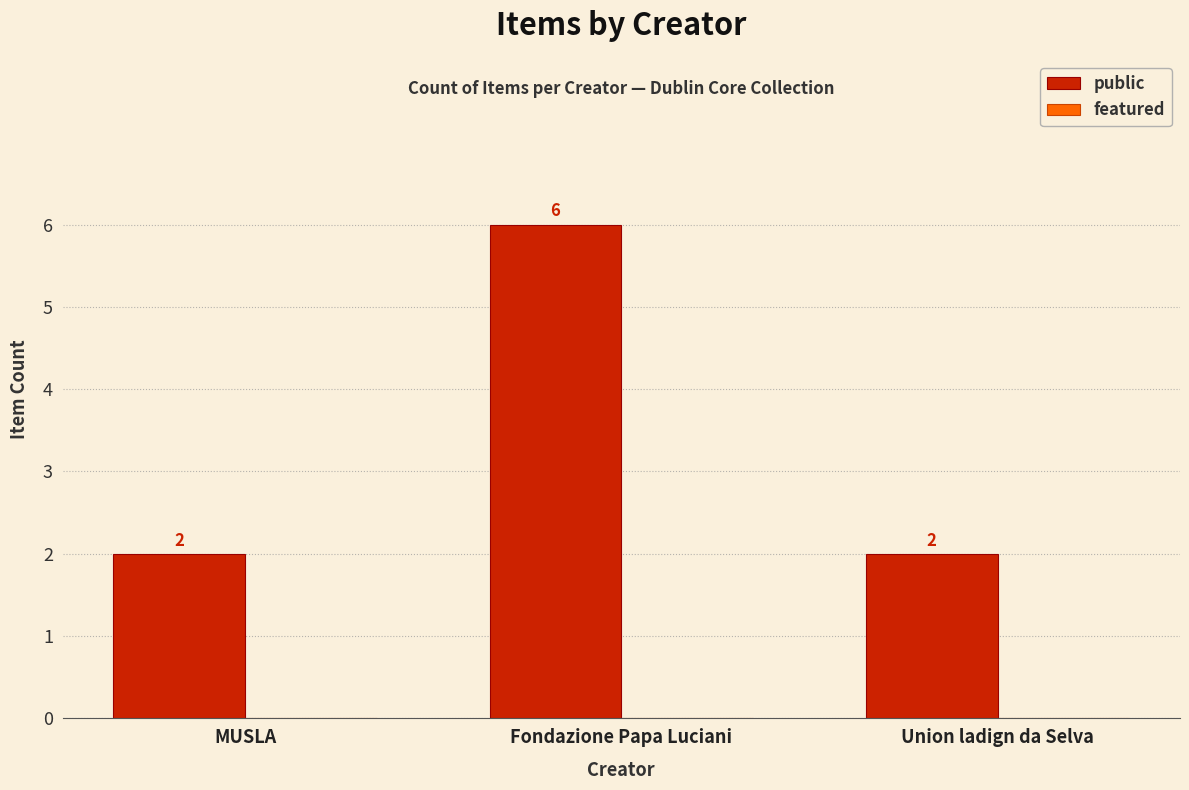

Reading left to right, what are all the values shown in this chart?

2	6	2